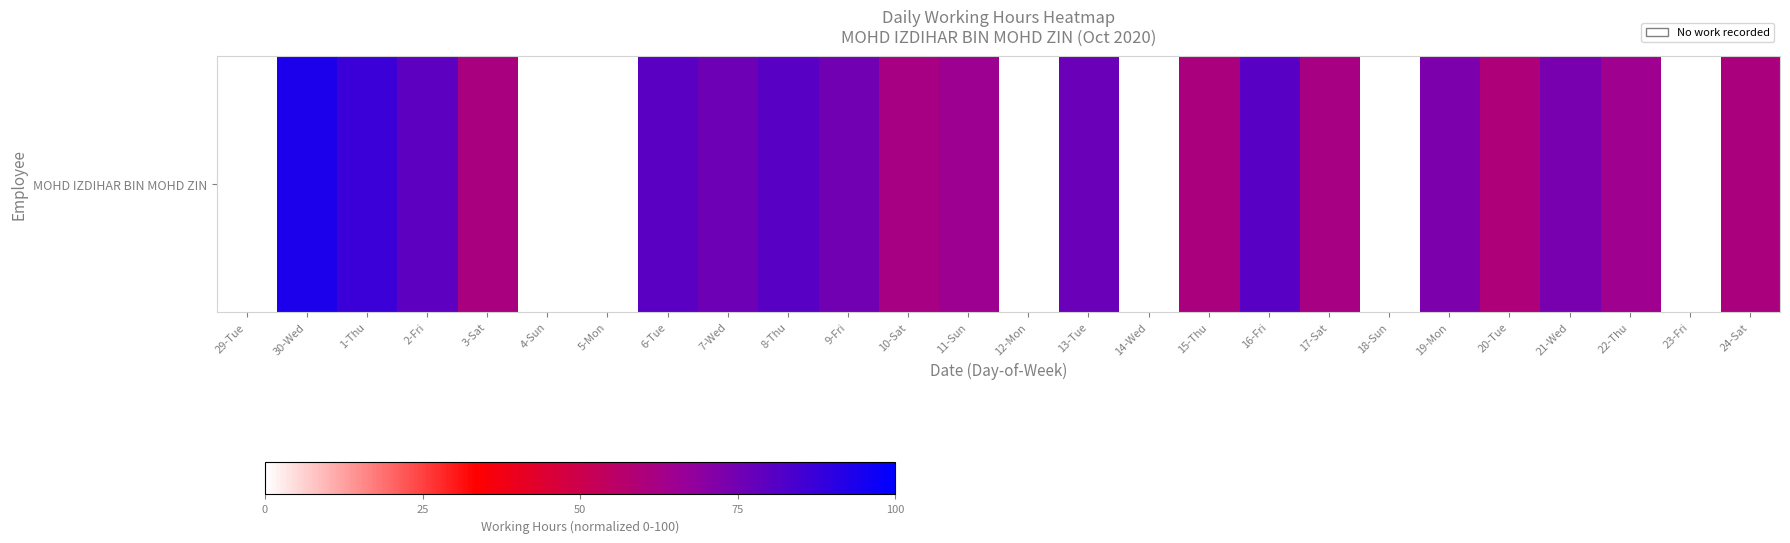

How many positive values are there?

19